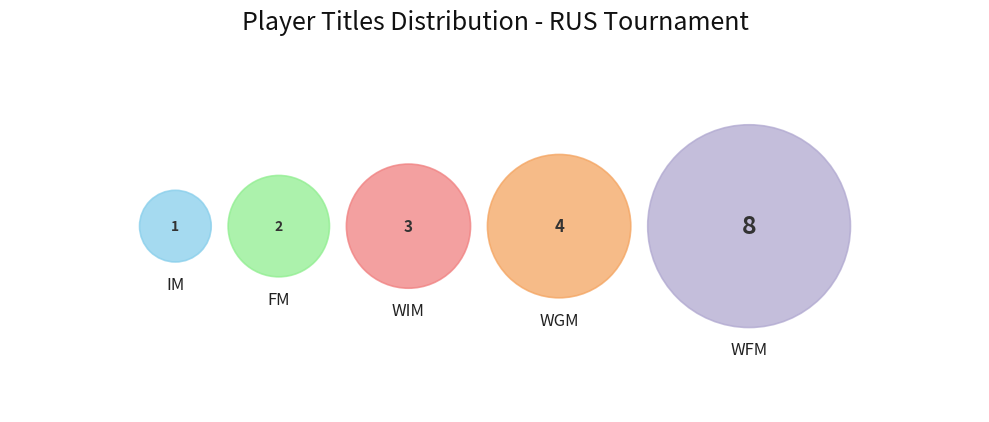

Which slice is the smallest?

IM